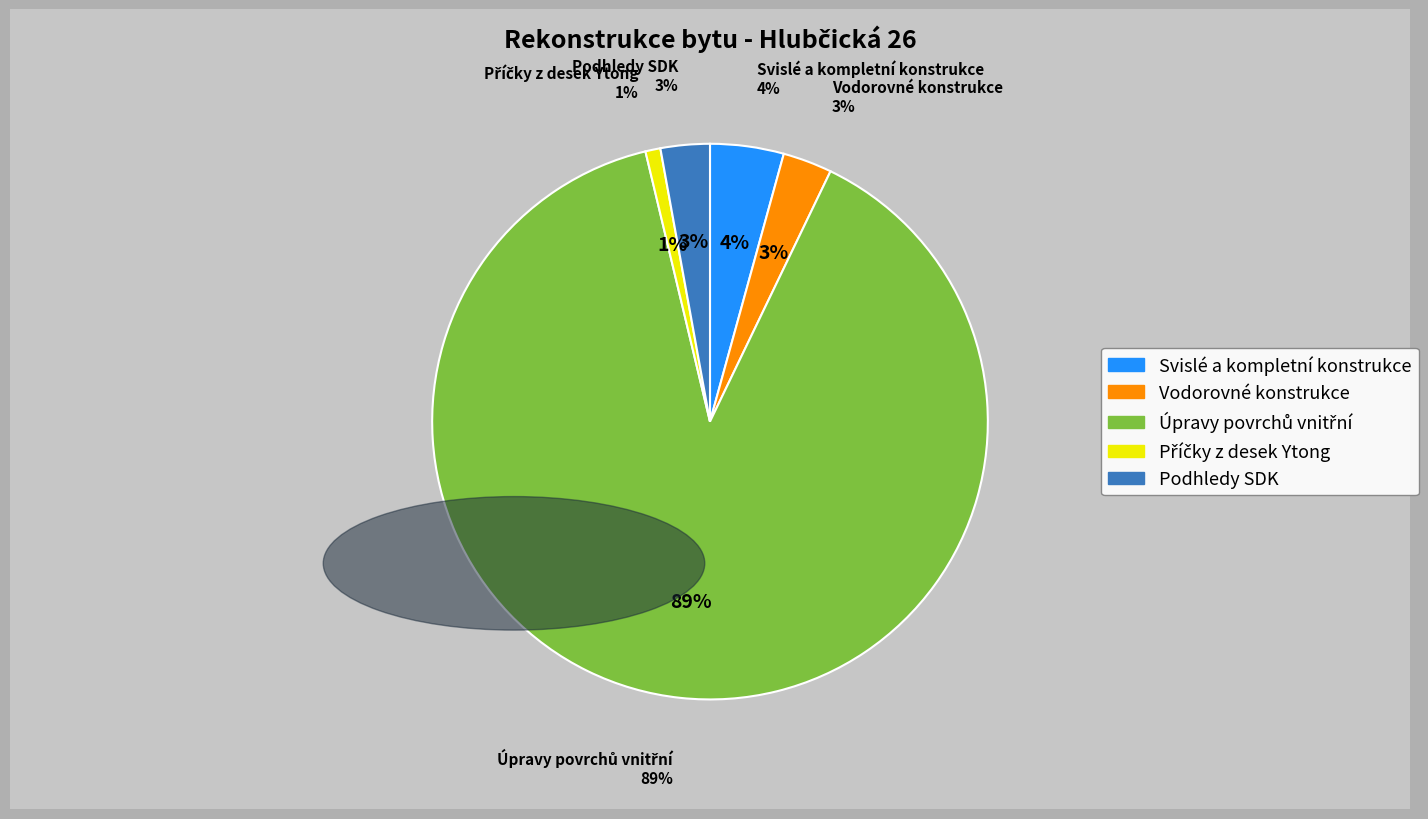

What is the total percentage of Úpravy povrchů vnitřní and Podhledy SDK?

92.0%